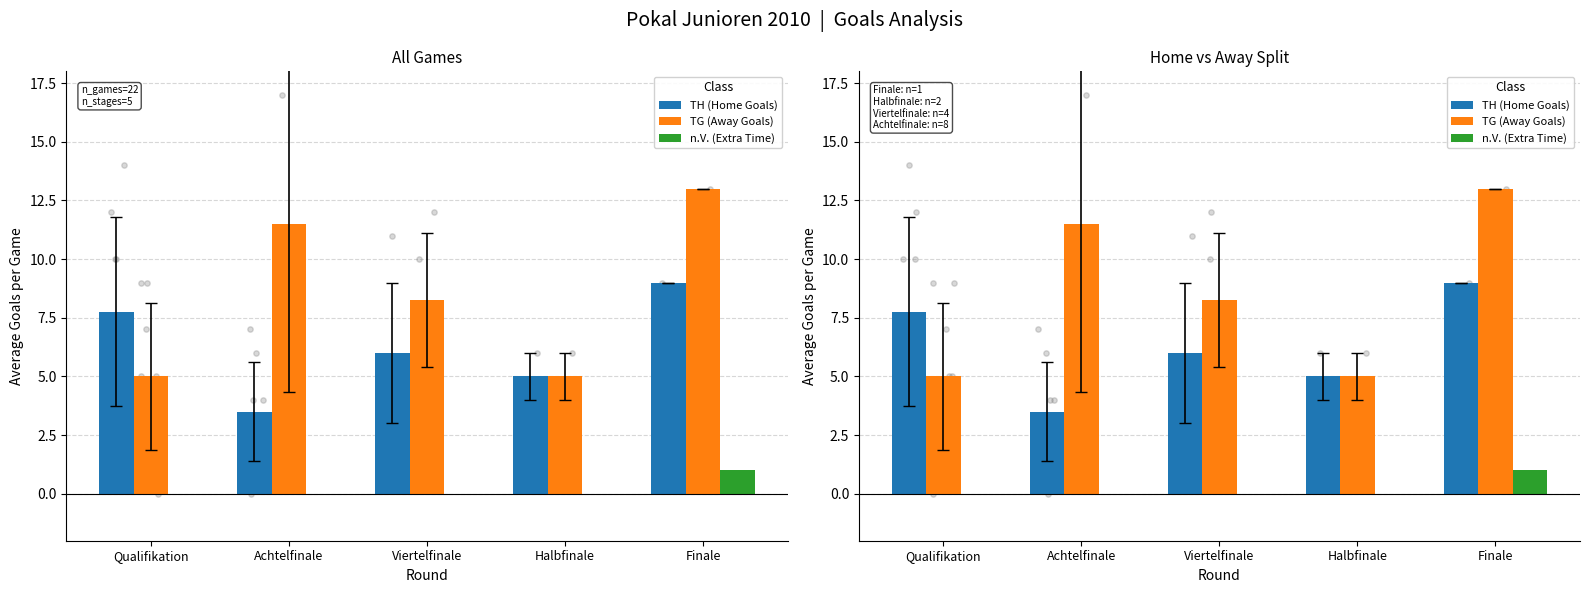

At how many categories does at least one series exceed 1?

5